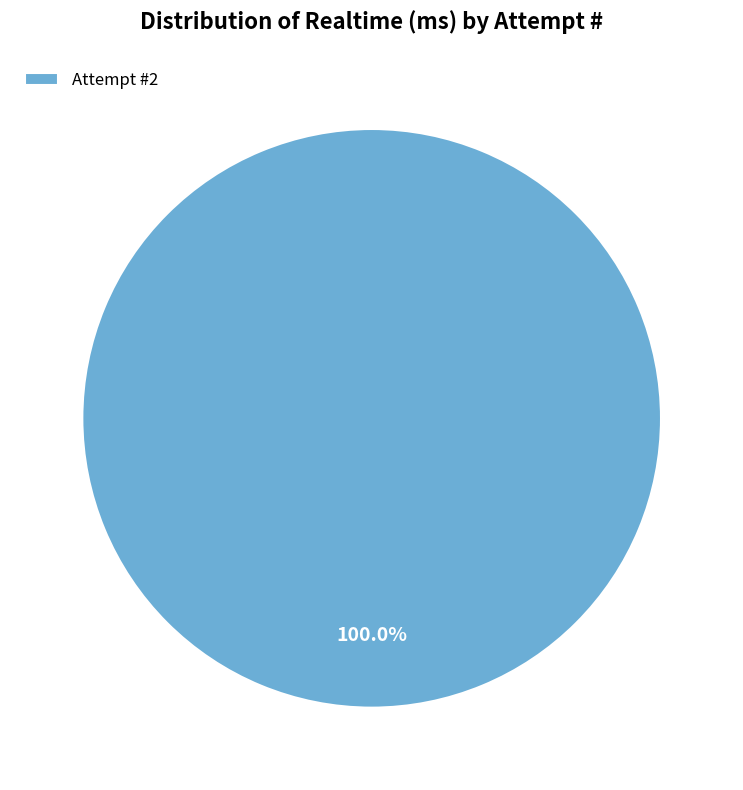

How many segments does this pie chart have?

1